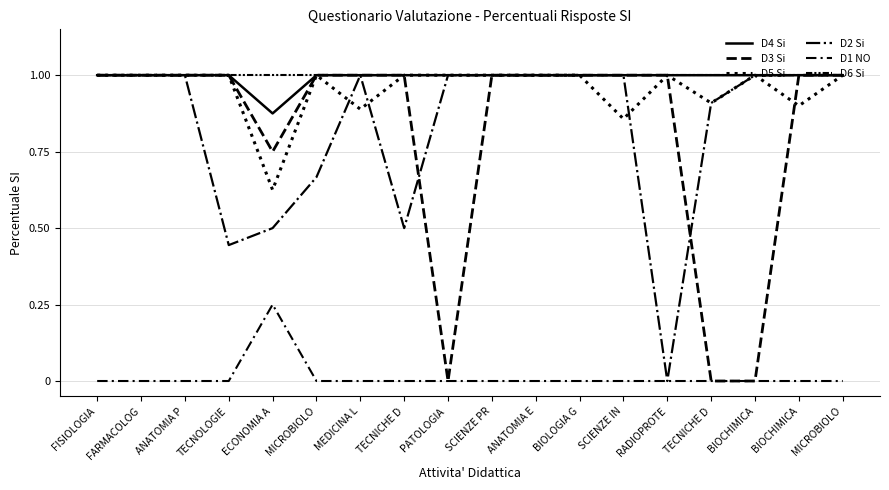

What is the total value across all series at ANATOMIA P?

5.0